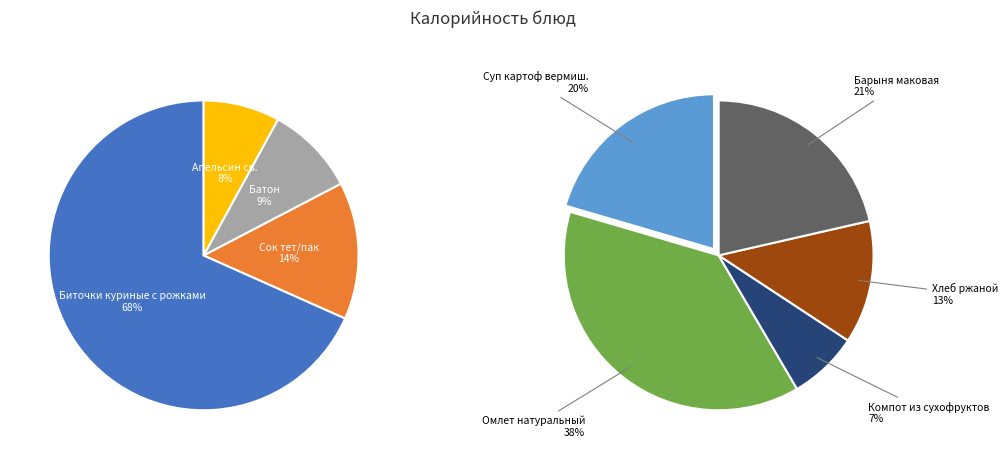

What is the change in value from Апельсин св. to Суп картоф вермиш.?

+114.0